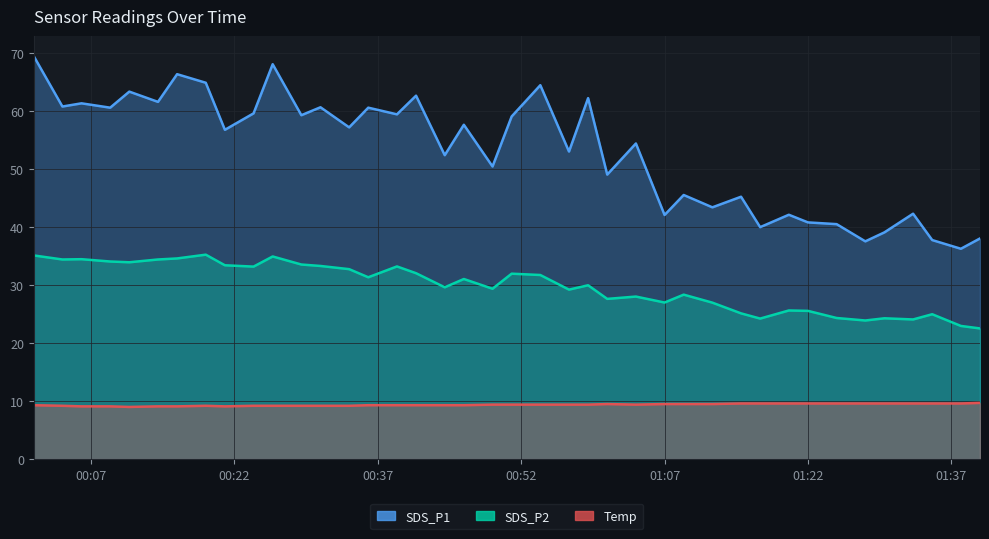

Reading right to left, transcribe all the data shown in this chart.

SDS_P1: 38.1	36.3	37.8	42.4	39.1	37.6	40.5	40.9	42.2	40.0	45.3	43.5	45.6	42.1	54.5	49.1	62.3	53.1	64.5	59.1	50.5	57.7	52.5	62.7	59.5	60.6	57.2	60.7	59.4	68.2	59.7	56.8	65.0	66.4	61.6	63.4	60.6	61.4	60.9	69.5
SDS_P2: 22.6	23.0	25.0	24.1	24.3	23.9	24.4	25.6	25.6	24.2	25.1	27.0	28.4	27.0	28.1	27.6	30.0	29.2	31.8	32.0	29.4	31.1	29.6	32.1	33.2	31.4	32.8	33.3	33.6	35.0	33.2	33.5	35.3	34.6	34.5	34.0	34.1	34.5	34.5	35.1
Temp: 9.7	9.6	9.6	9.6	9.6	9.6	9.6	9.6	9.6	9.6	9.6	9.5	9.5	9.5	9.4	9.5	9.4	9.4	9.4	9.4	9.4	9.3	9.3	9.3	9.3	9.3	9.2	9.2	9.2	9.2	9.2	9.1	9.2	9.1	9.1	9.0	9.1	9.1	9.2	9.3